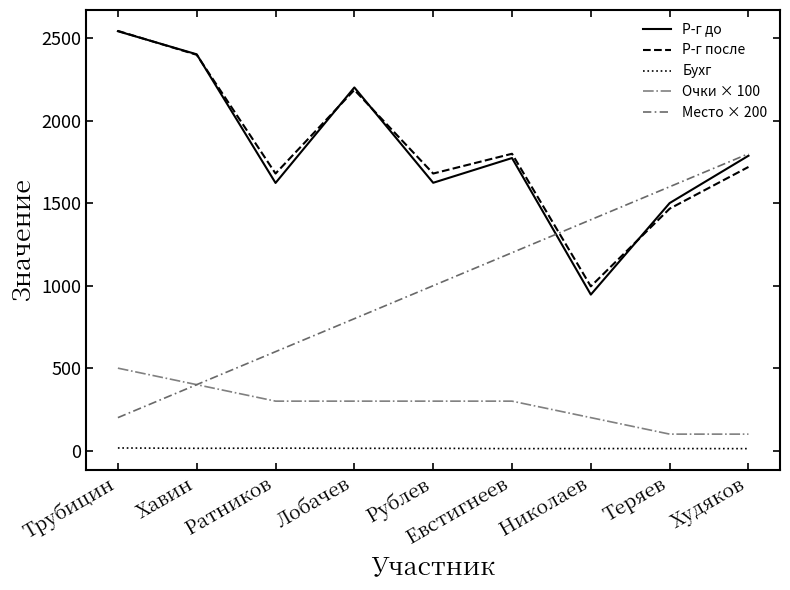

Is the value of Бухг at Хавин greater than the value of Р-г до at Лобачев?

No